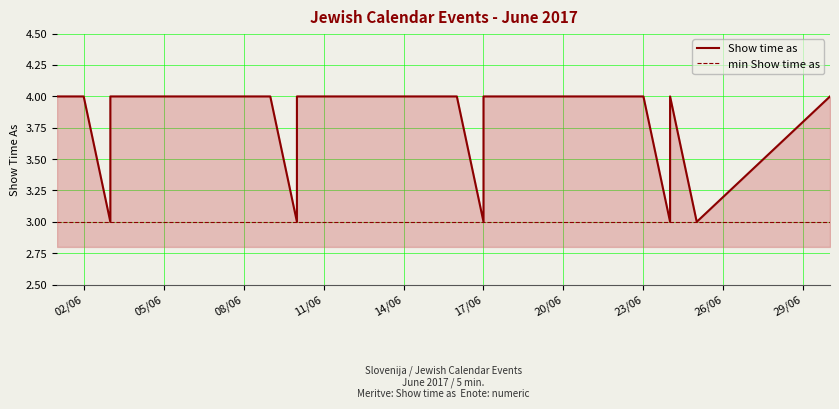

Reading left to right, transcribe all the data shown in this chart.

Show time as: 4	4	4	3	4	4	3	4	4	3	3	4	4	3	3	4	3	4
min Show time as: 3	3	3	3	3	3	3	3	3	3	3	3	3	3	3	3	3	3